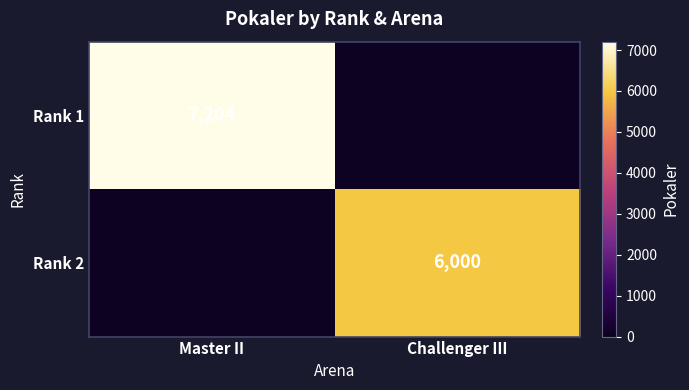

The value of Rank 1 at Master II is 4682. True or false?

False